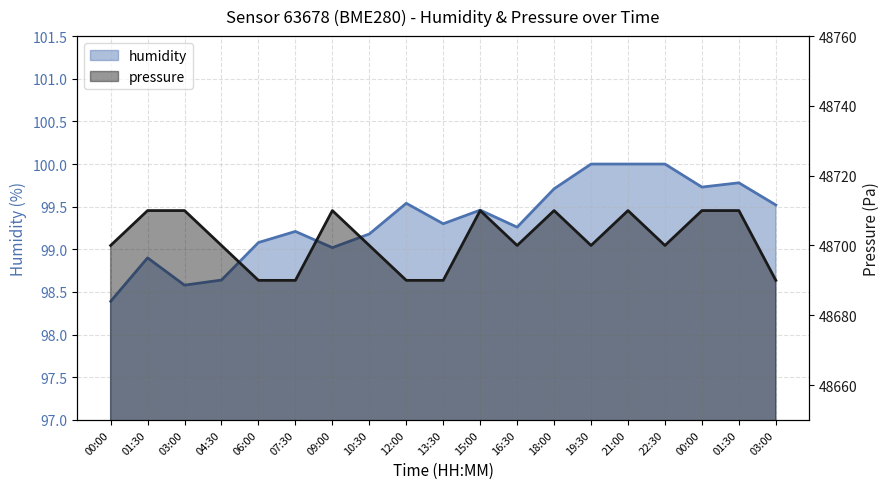

Reading left to right, extract all data points from this chart.

humidity: 00:00=98.4	01:30=98.9	03:00=98.6	04:30=98.6	06:00=99.1	07:30=99.2	09:00=99.0	10:30=99.2	12:00=99.5	13:30=99.3	15:00=99.5	16:30=99.3	18:00=99.7	19:30=100.0	21:00=100.0	22:30=100.0	00:00=99.7	01:30=99.8	03:00=99.5
pressure: 00:00=48700.0	01:30=48710.0	03:00=48710.0	04:30=48700.0	06:00=48690.0	07:30=48690.0	09:00=48710.0	10:30=48700.0	12:00=48690.0	13:30=48690.0	15:00=48710.0	16:30=48700.0	18:00=48710.0	19:30=48700.0	21:00=48710.0	22:30=48700.0	00:00=48710.0	01:30=48710.0	03:00=48690.0